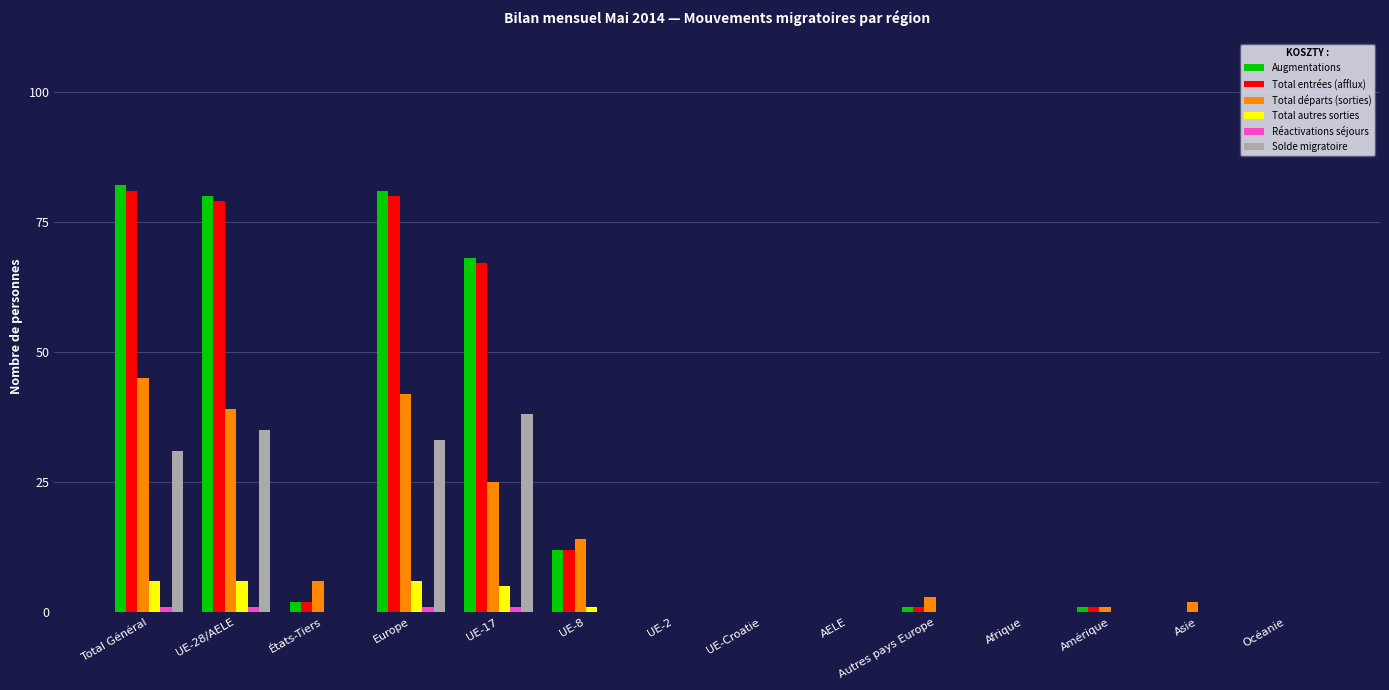

What is the sum of the Total entrées (afflux) values at UE-Croatie and UE-17?

67